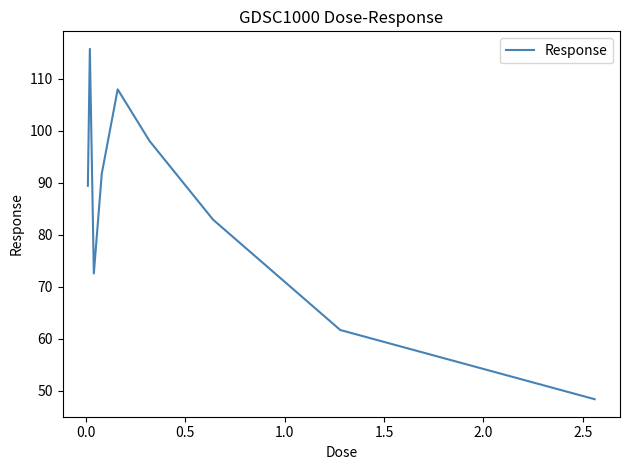

What is the average value?

85.4